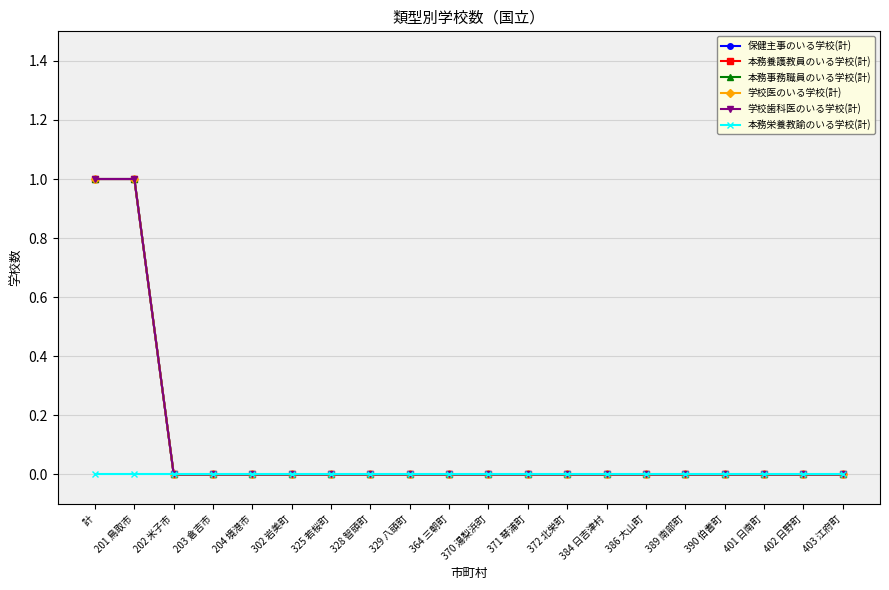

What is the greatest value displayed?

1